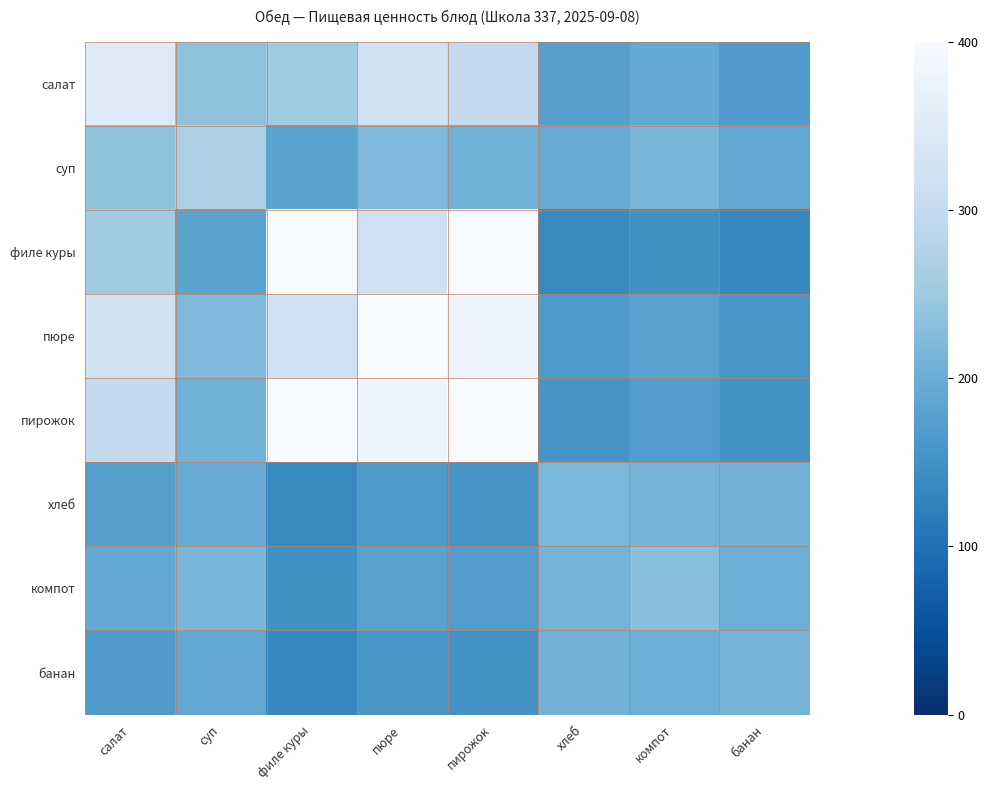

Which series has the widest spread of values?

филе куры